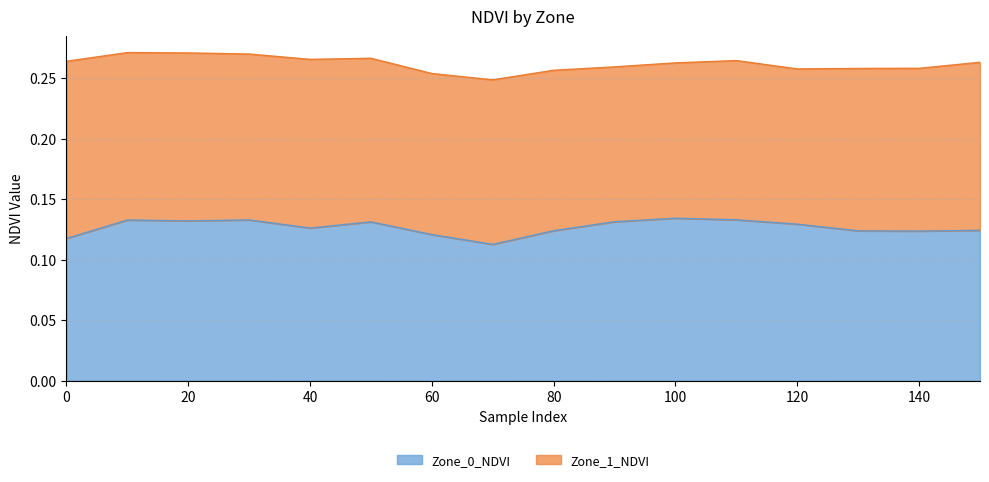

How many categories are shown in the chart?

16